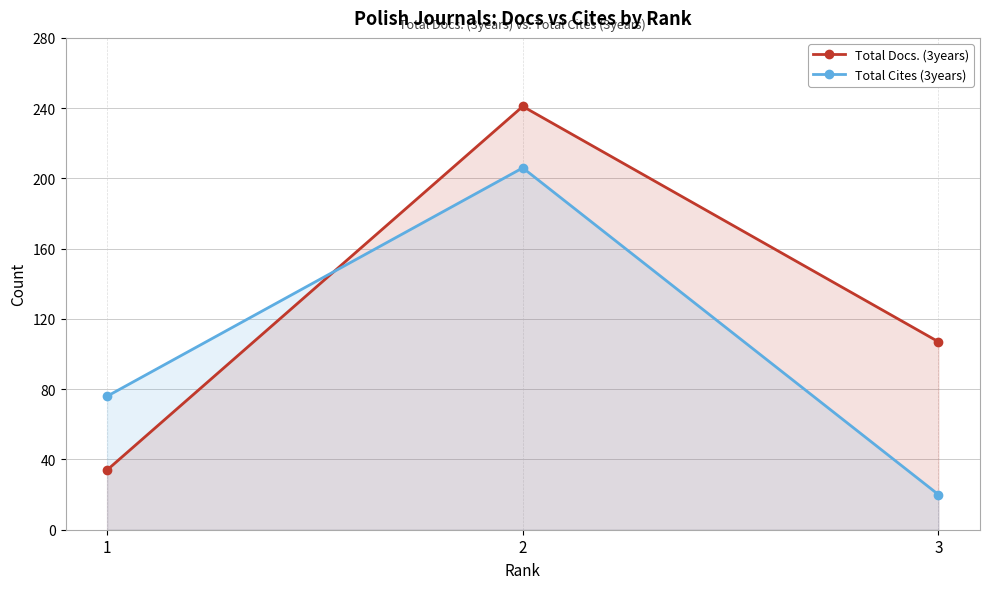

What is the lowest value of the Total Docs. (3years) series?

34